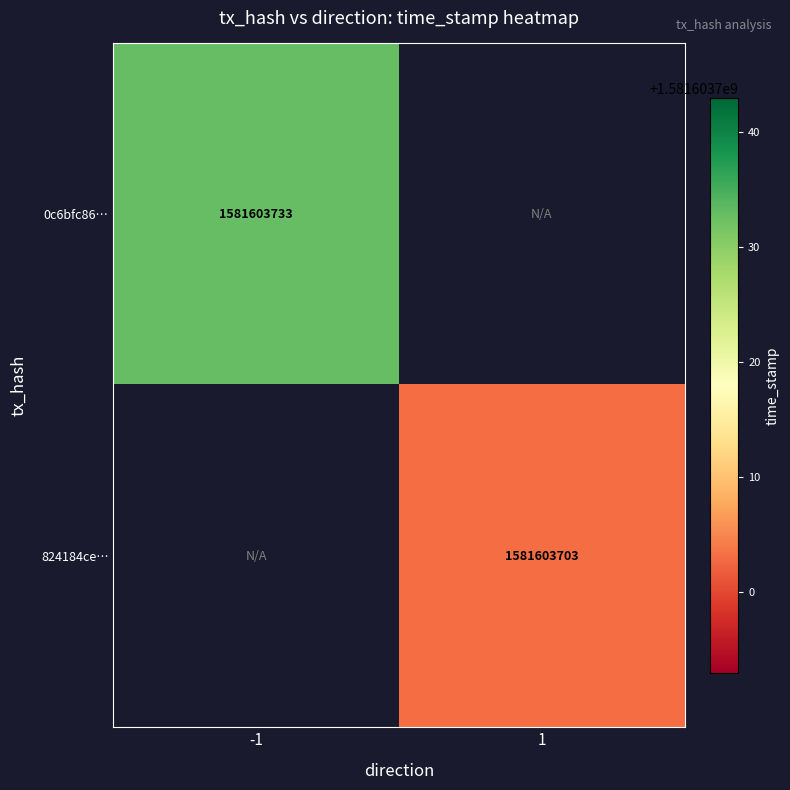

Reading left to right, extract all data points from this chart.

0c6bfc86733da1c0ed462cfc9fa20ee0a09de72: 1581603733	0
824184ce87b5f35bff494170c0fe61b6c9232be: 0	1581603703